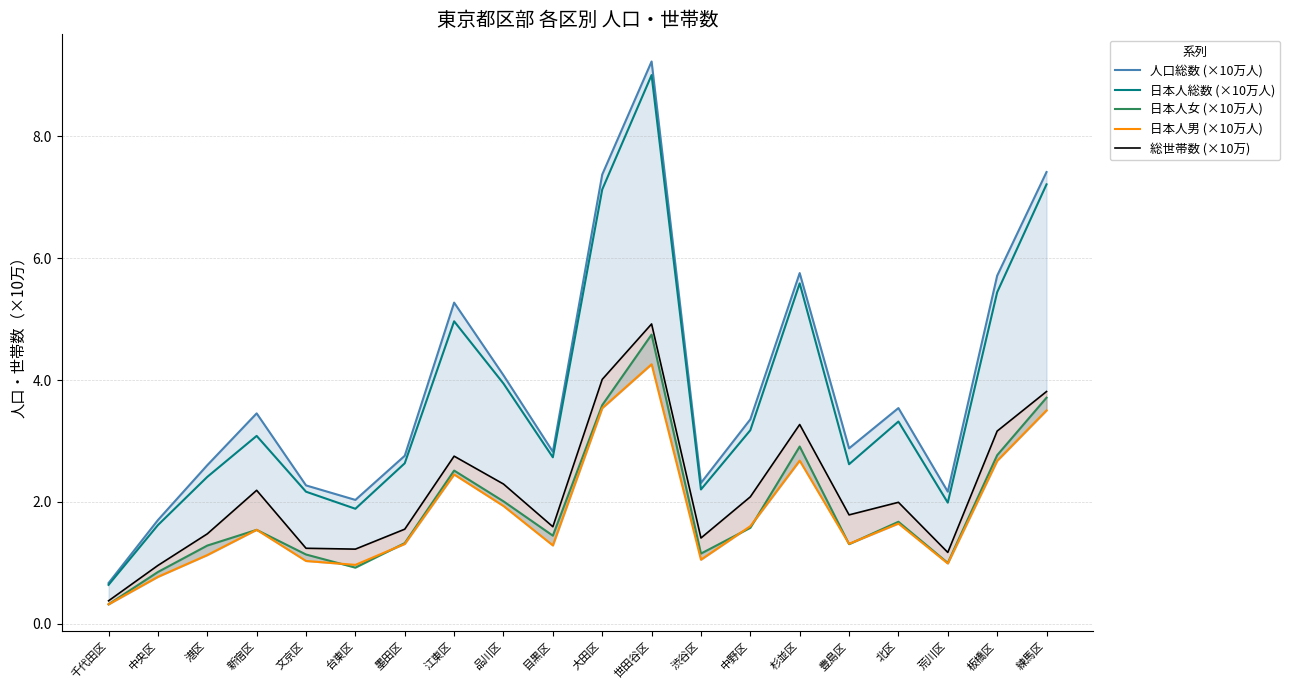

Reading left to right, what are all the values shown in this chart?

人口総数 (×10万人): 千代田区=0.7	中央区=1.7	港区=2.6	新宿区=3.5	文京区=2.3	台東区=2.0	墨田区=2.8	江東区=5.3	品川区=4.1	目黒区=2.8	大田区=7.4	世田谷区=9.2	渋谷区=2.3	中野区=3.4	杉並区=5.8	豊島区=2.9	北区=3.5	荒川区=2.2	板橋区=5.7	練馬区=7.4
日本人総数 (×10万人): 千代田区=0.6	中央区=1.6	港区=2.4	新宿区=3.1	文京区=2.2	台東区=1.9	墨田区=2.6	江東区=5.0	品川区=3.9	目黒区=2.7	大田区=7.1	世田谷区=9.0	渋谷区=2.2	中野区=3.2	杉並区=5.6	豊島区=2.6	北区=3.3	荒川区=2.0	板橋区=5.4	練馬区=7.2
日本人女 (×10万人): 千代田区=0.3	中央区=0.8	港区=1.3	新宿区=1.5	文京区=1.1	台東区=0.9	墨田区=1.3	江東区=2.5	品川区=2.0	目黒区=1.4	大田区=3.6	世田谷区=4.7	渋谷区=1.2	中野区=1.6	杉並区=2.9	豊島区=1.3	北区=1.7	荒川区=1.0	板橋区=2.8	練馬区=3.7
日本人男 (×10万人): 千代田区=0.3	中央区=0.8	港区=1.1	新宿区=1.5	文京区=1.0	台東区=1.0	墨田区=1.3	江東区=2.5	品川区=1.9	目黒区=1.3	大田区=3.5	世田谷区=4.3	渋谷区=1.1	中野区=1.6	杉並区=2.7	豊島区=1.3	北区=1.6	荒川区=1.0	板橋区=2.7	練馬区=3.5
総世帯数 (×10万): 千代田区=0.4	中央区=1.0	港区=1.5	新宿区=2.2	文京区=1.2	台東区=1.2	墨田区=1.6	江東区=2.8	品川区=2.3	目黒区=1.6	大田区=4.0	世田谷区=4.9	渋谷区=1.4	中野区=2.1	杉並区=3.3	豊島区=1.8	北区=2.0	荒川区=1.2	板橋区=3.2	練馬区=3.8